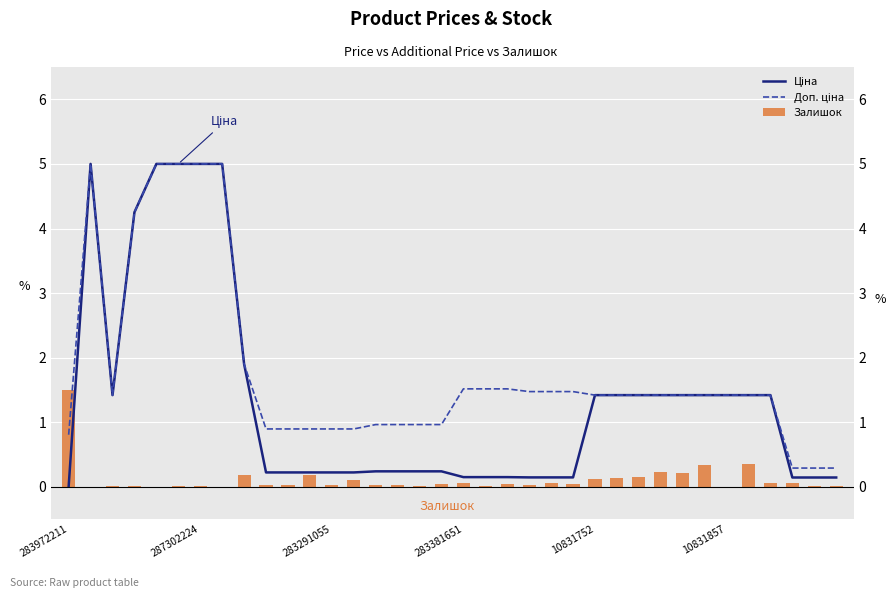

What is the highest value of the Доп. ціна series?

5.0